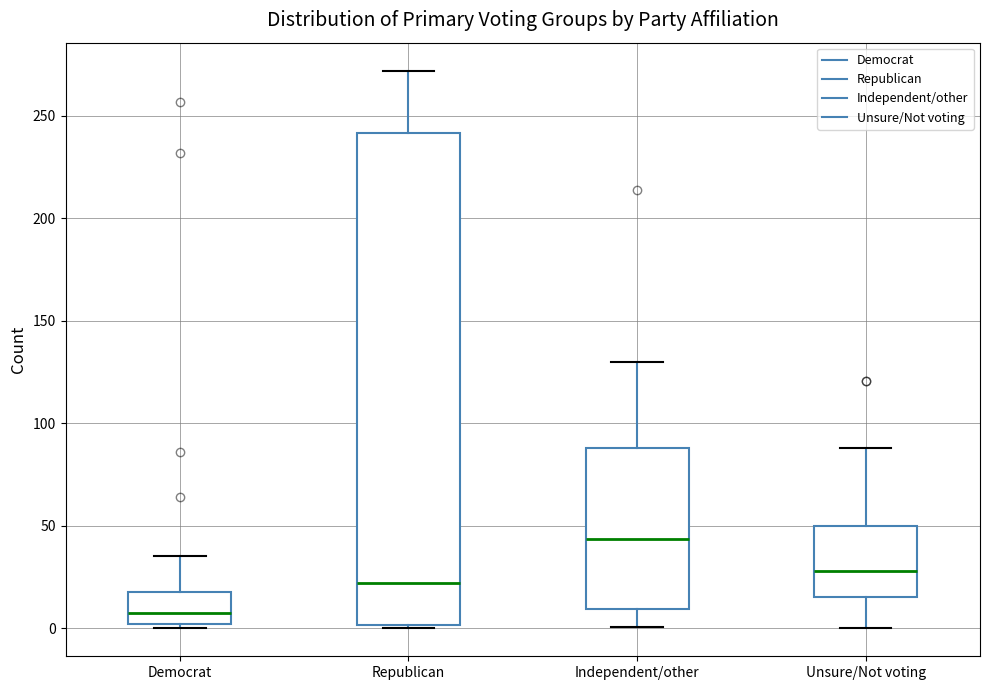

Reading left to right, transcribe this box plot: for each box, give where its median line is, the range the box spans, and where its two whiskers end, as read against the y-axis. The values are not printed on the chart, so give them approximately, as read against the axis.

Democrat: median 10, box 0 to 20, whiskers 0 (just below the box's lower edge) to 35
Republican: median 20, box 0 to 240, whiskers 0 (just below the box's lower edge) to 270
Independent/other: median 45, box 10 to 90, whiskers 0 to 130
Unsure/Not voting: median 30, box 15 to 50, whiskers 0 to 90